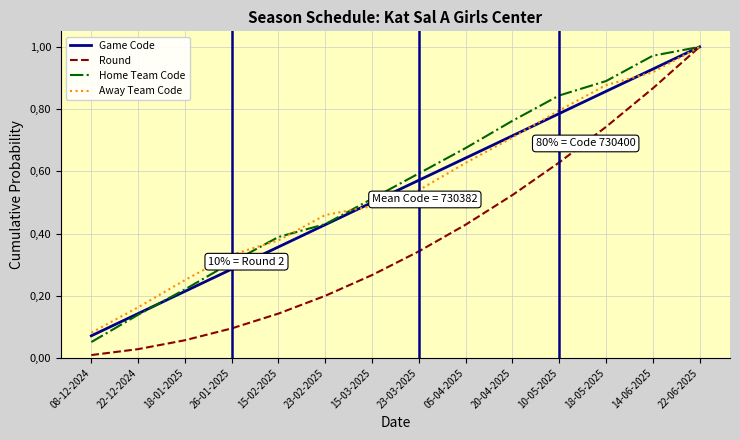

What are all the series names shown in the legend?

Game Code, Round, Home Team Code, Away Team Code